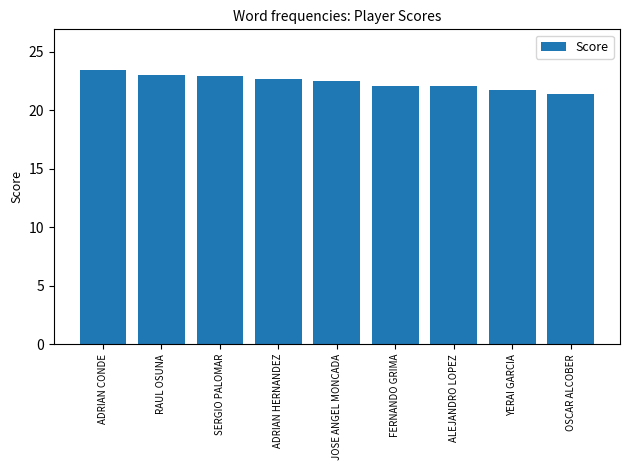

What is the label of the 9th bar from the left?

OSCAR ALCOBER